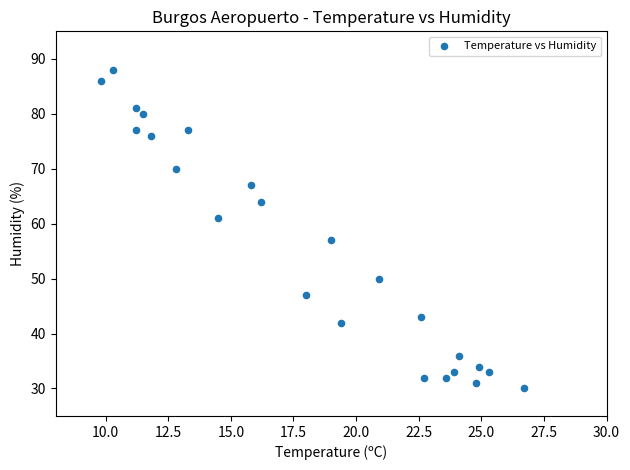

Count the number of points in this scatter plot.

24